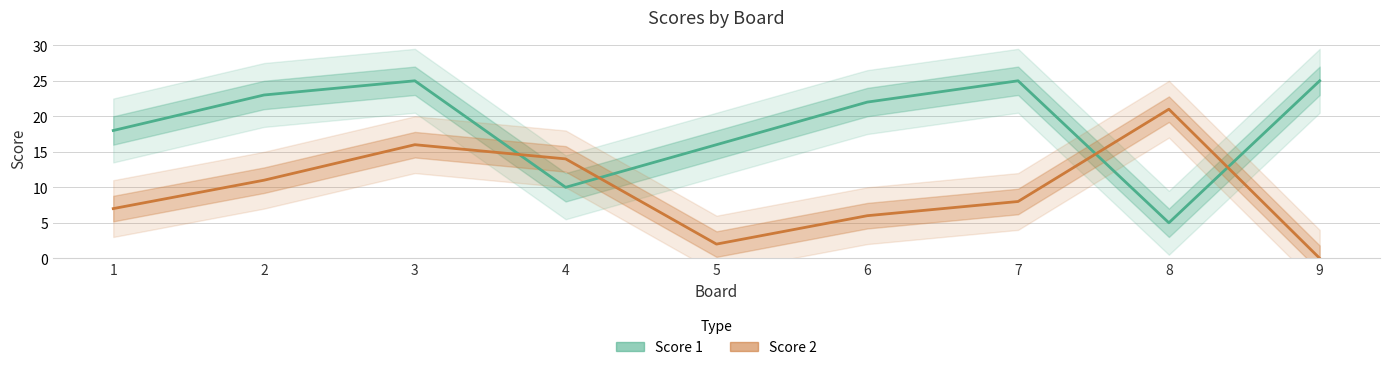

What is the average value of the Score 1 series?

19